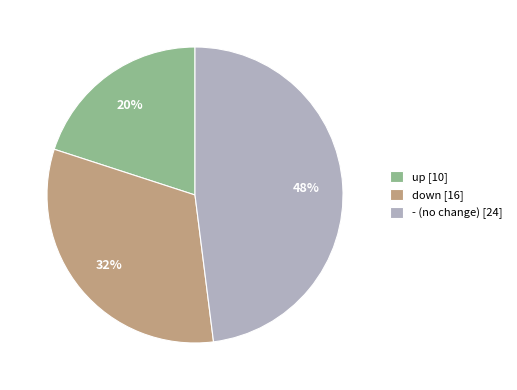

Which slice is the largest?

-